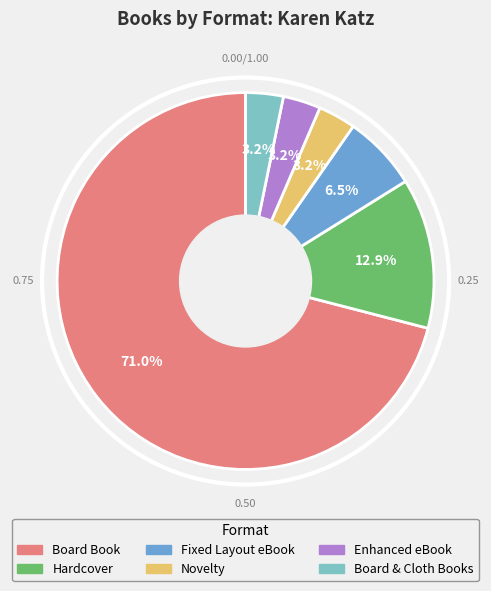

Is it true that Enhanced eBook is 3% of the pie?

True